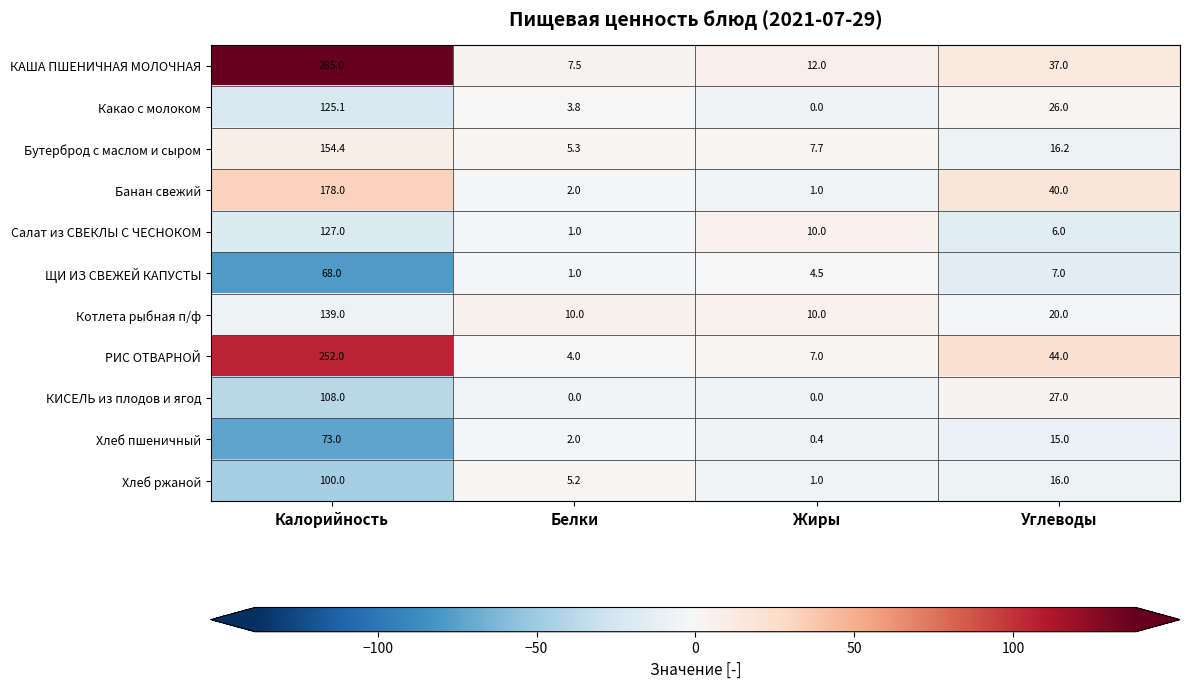

The value of Бутерброд с маслом и сыром at Жиры is 4.1. True or false?

False